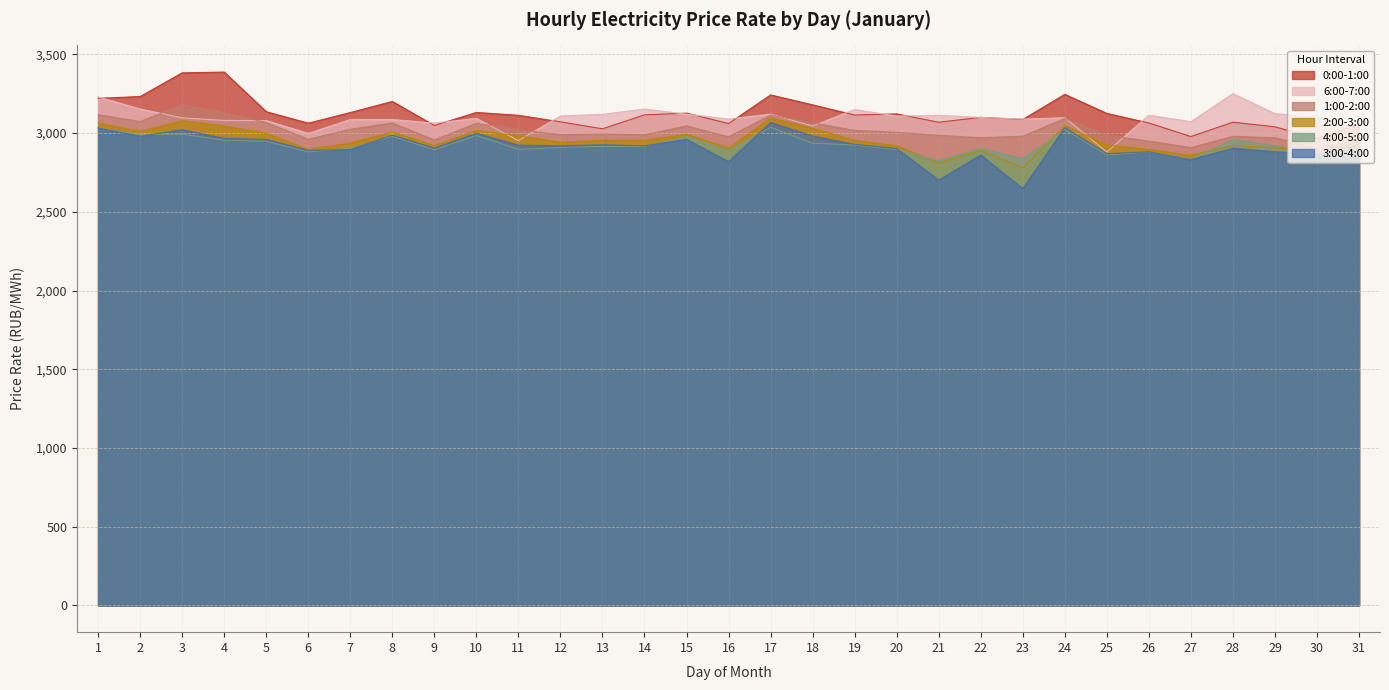

At which label is 3:00-4:00 closest to 2857?

22